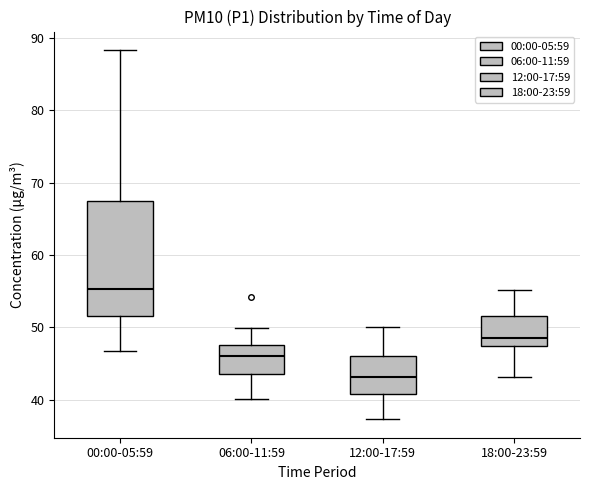

Reading left to right, read every box against the y-axis: the position of its median line, the range the box covers, and the ends of its whiskers. The values are not printed on the chart, so give them approximately, as read against the axis.

00:00-05:59: median 55, box 52 to 67, whiskers 47 to 88
06:00-11:59: median 46, box 44 to 48, whiskers 40 to 50
12:00-17:59: median 43, box 41 to 46, whiskers 37 to 50
18:00-23:59: median 49, box 47 to 52, whiskers 43 to 55